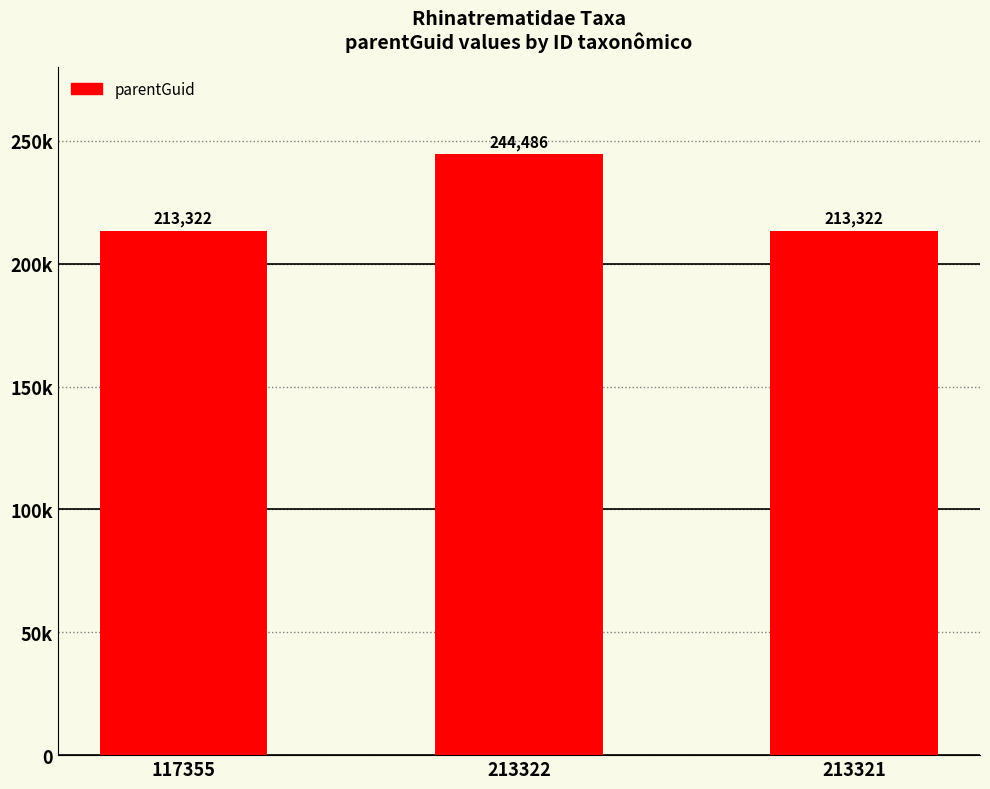

What is the ratio of the value at 213321 to the value at 213322?

0.9